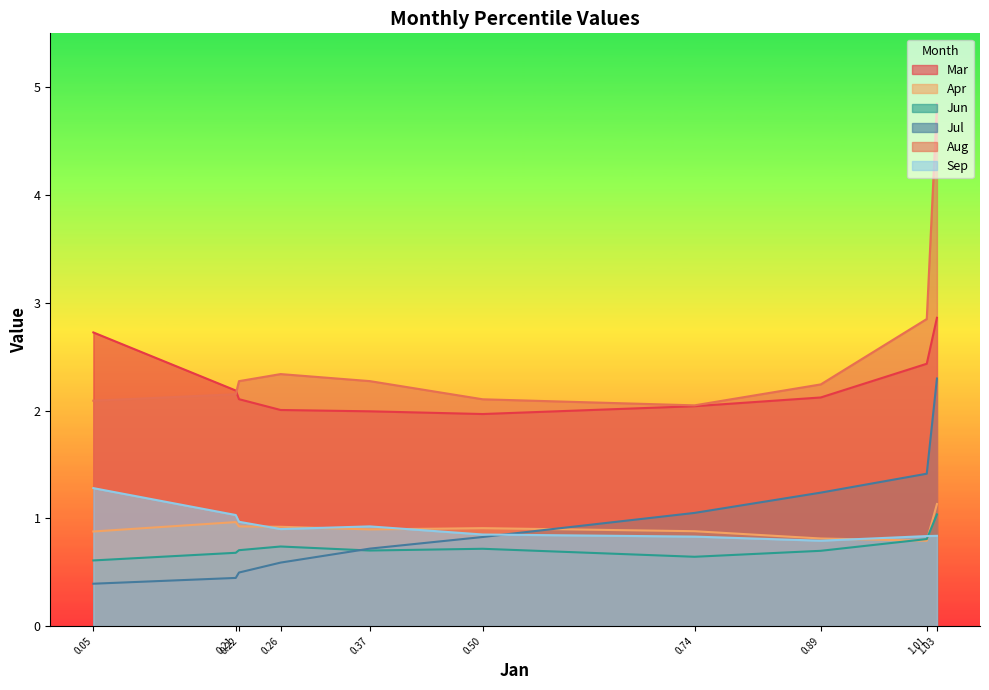

True or false: Aug and Sep cross at least once.

False